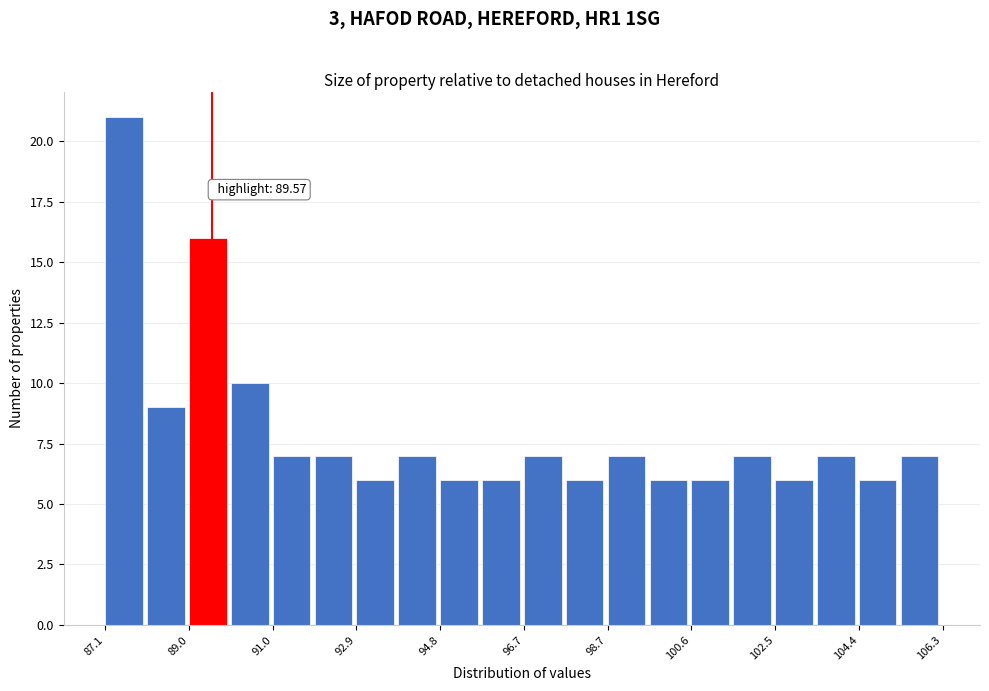

Over which range of the x-axis is the bar tallest?

87.2 to 88.0